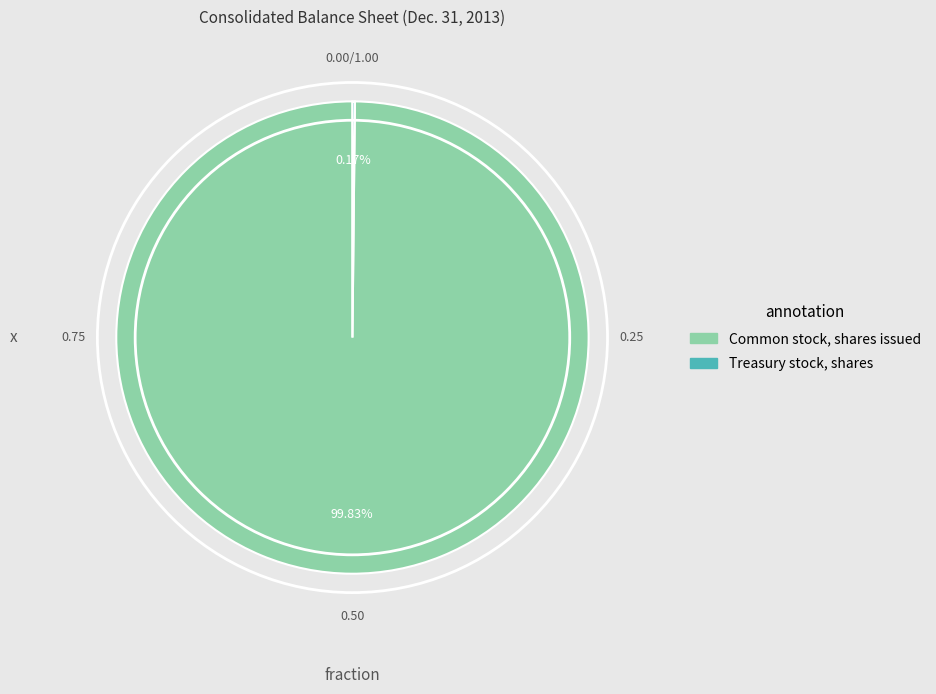

Which slice is the largest?

Common stock, shares issued